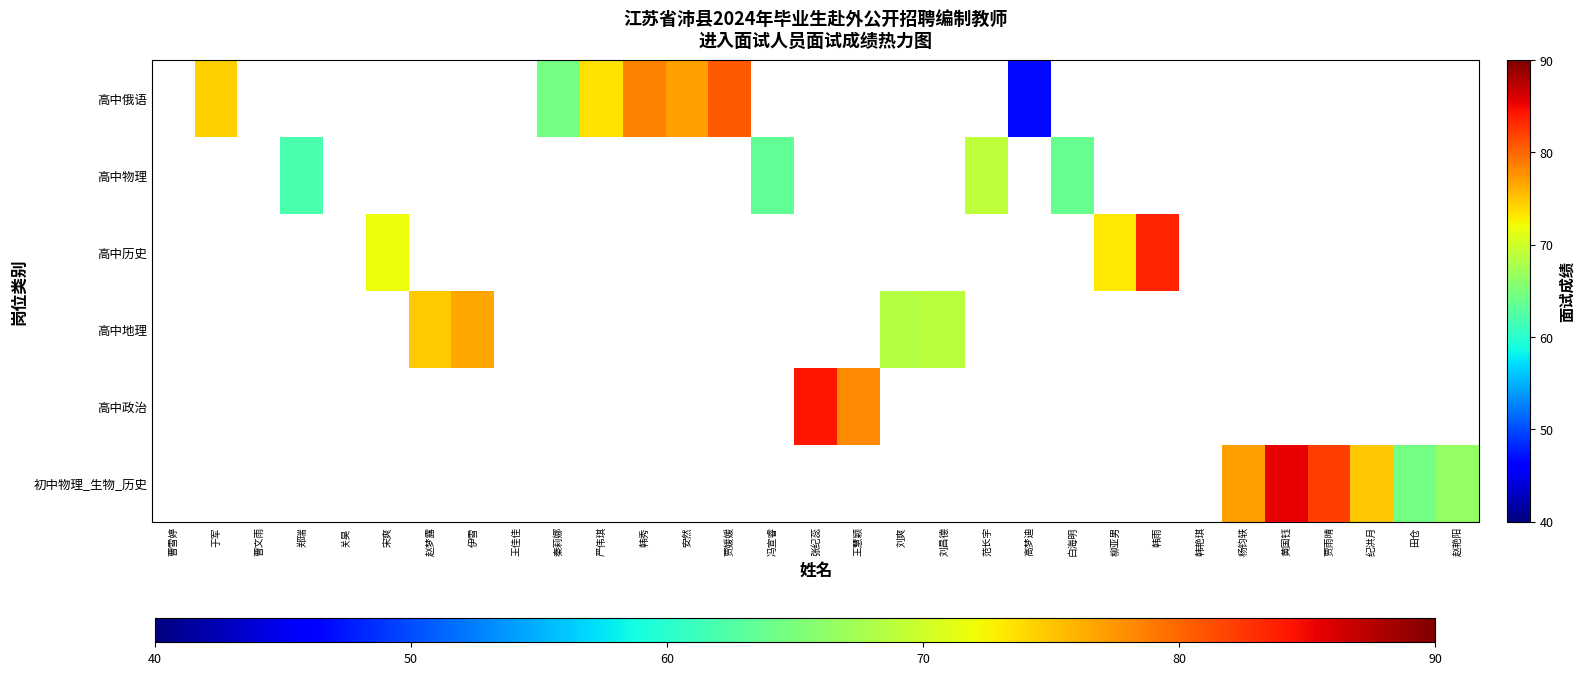

How many positive values does the 高中物理 series have?

4